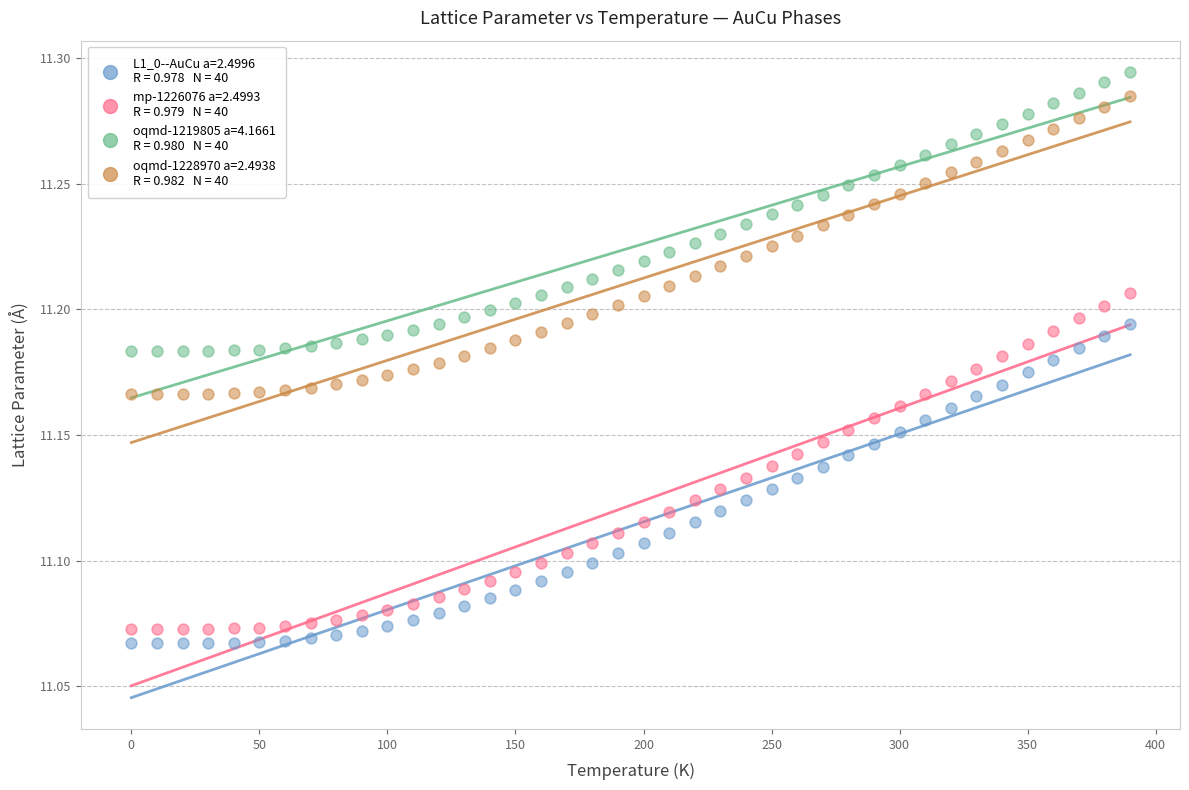

Across all data points, what is the range of X values (max minus min)?

390.0